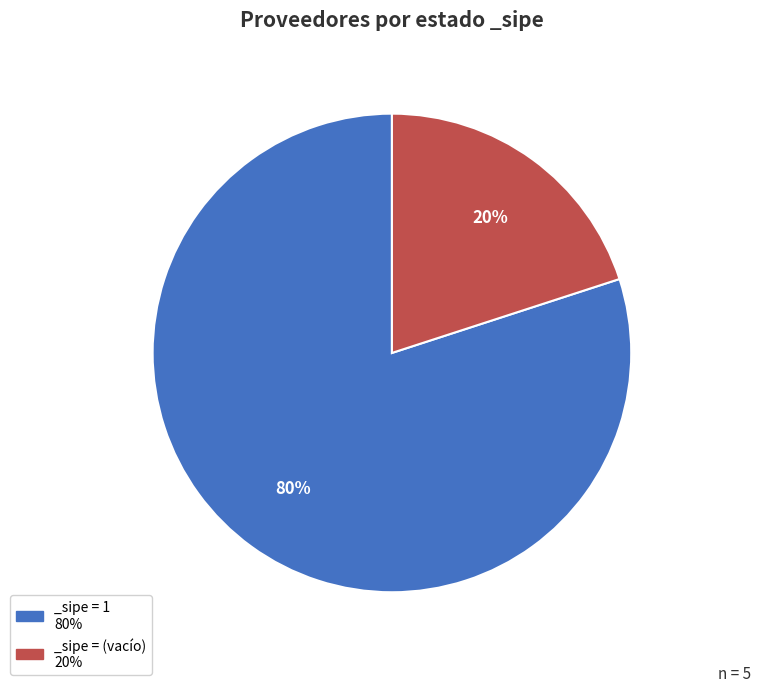

To the nearest percent, what percentage of the pie is _sipe = (vacío) 20%?

20%